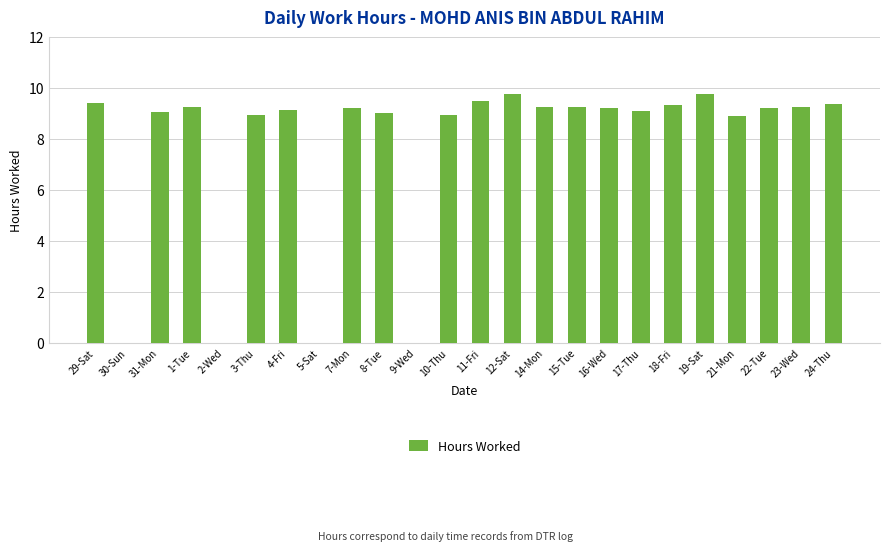

Count the number of categories in the chart.

24